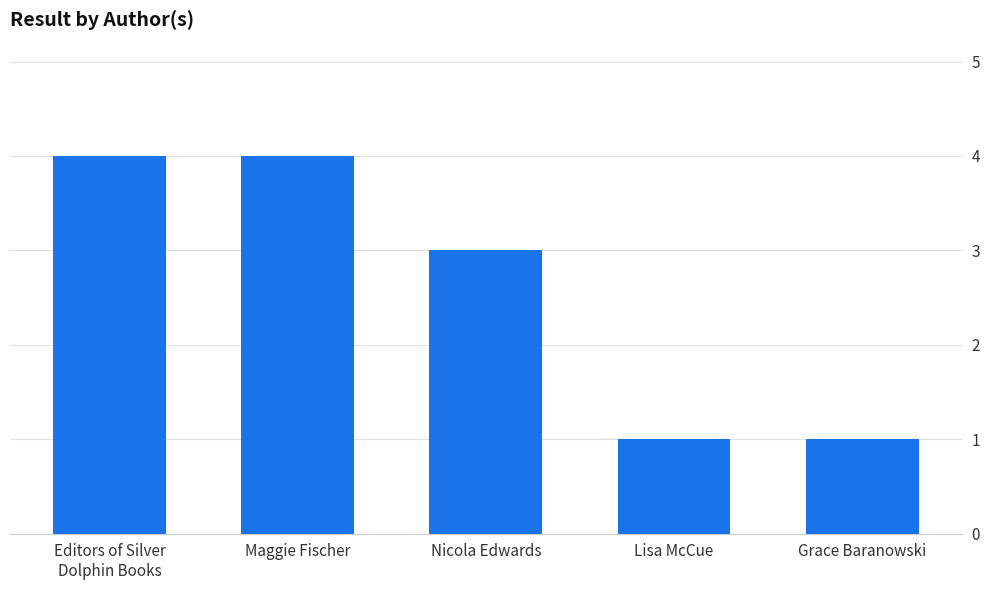

What is the label of the 4th bar from the right?

Maggie Fischer